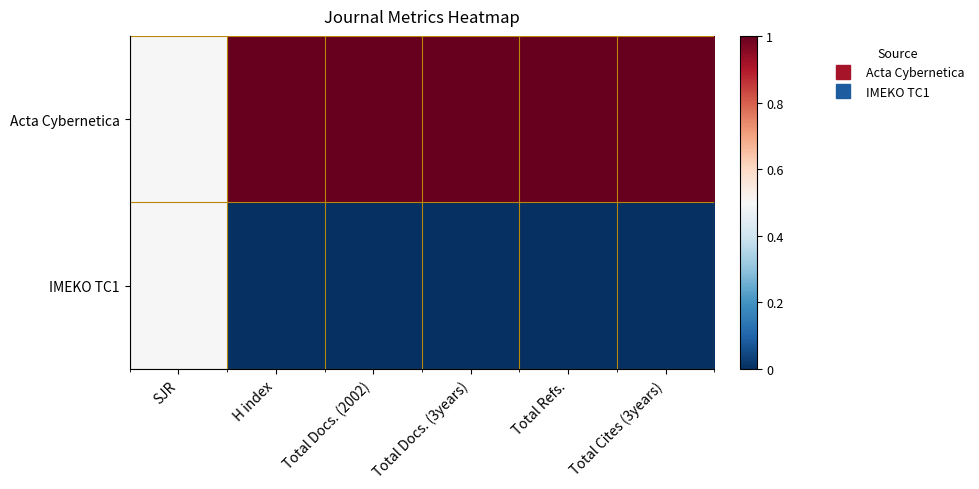

At SJR, list the series in order from largest to smallest.

Acta Cybernetica, IMEKO TC1